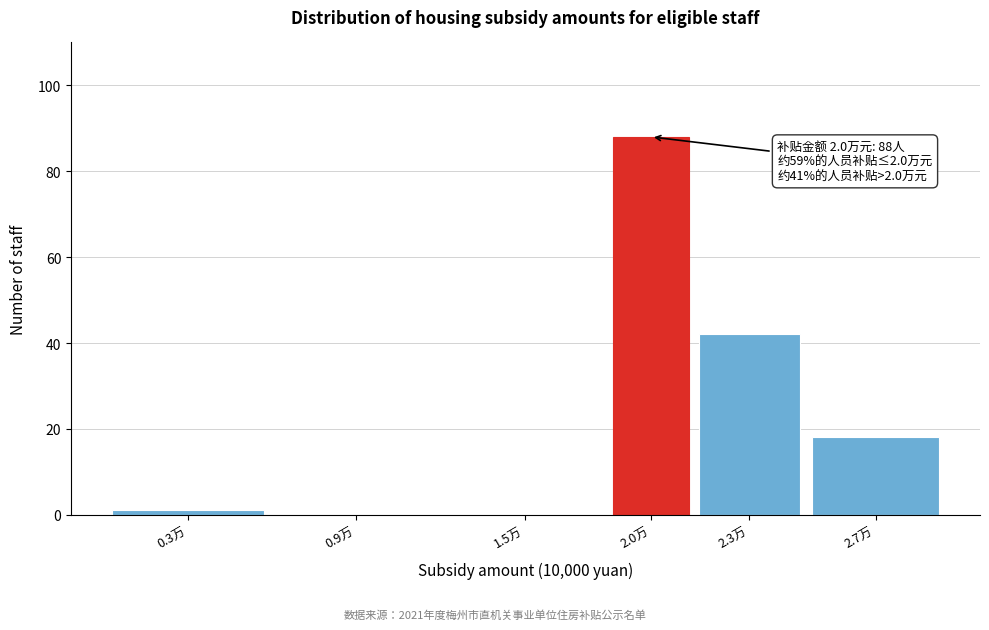

Reading left to right, what are all the values shown in this chart?

0.3万=1	0.9万=0	1.5万=0	2.0万=88	2.3万=42	2.7万=18